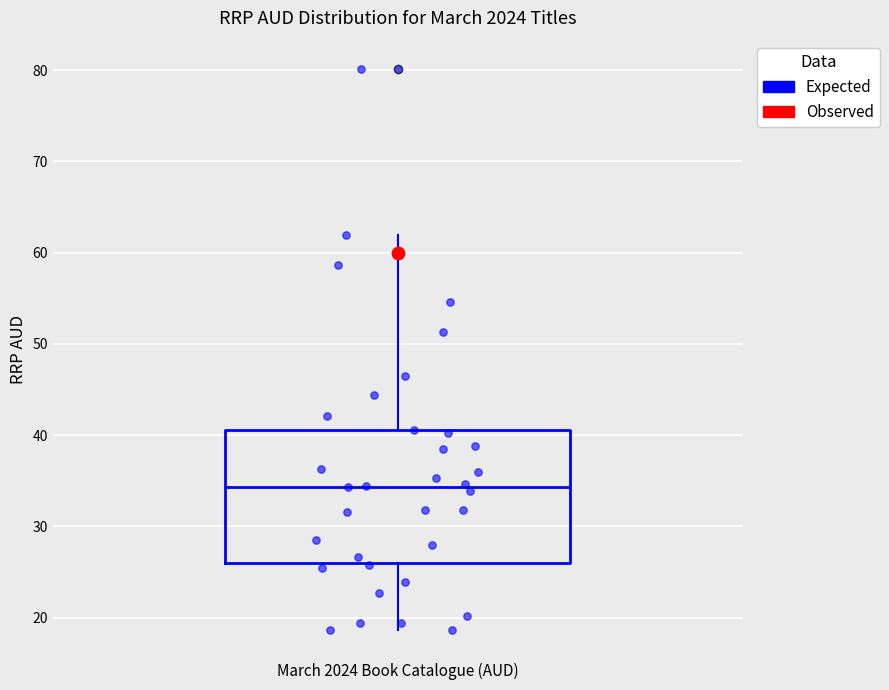

Transcribe this box plot: give where the median line is, the range the box spans, and where the two whiskers end, as read against the y-axis. The values are not printed on the chart, so give them approximately, as read against the axis.

median 34, box 26 to 41, whiskers 19 to 62